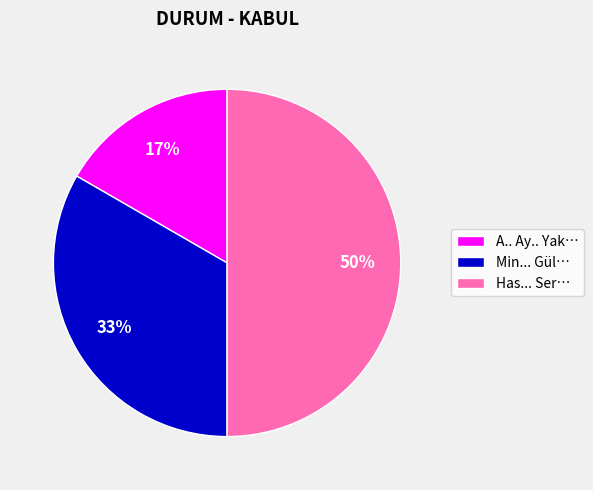

Which has a higher value, A.. Ay.. Yak… or Min... Gül…?

Min... Gül…